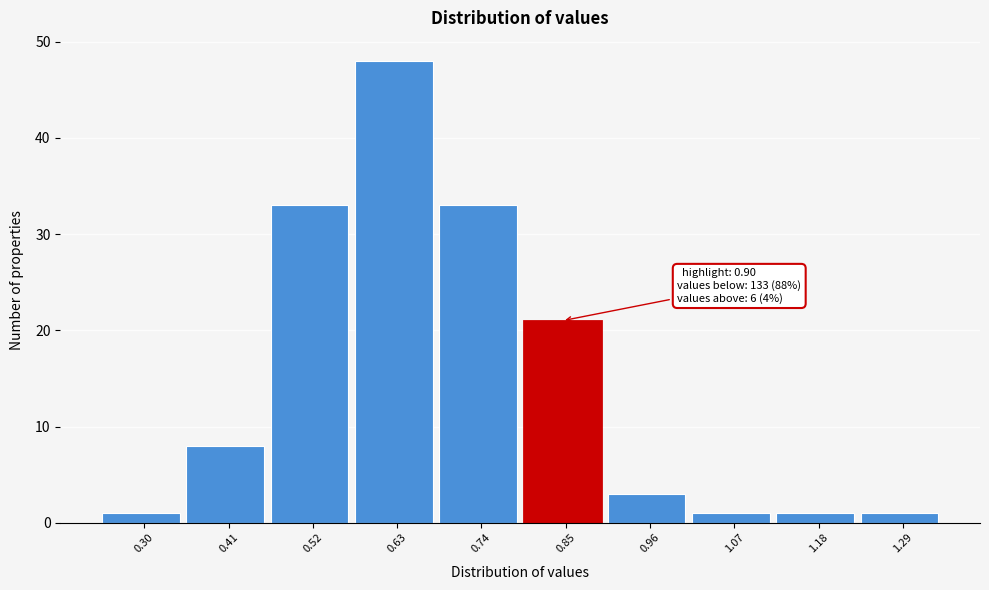

Reading right to left, list all the values displayed in this chart.

1.29=1	1.18=1	1.07=1	0.96=3	0.85=21	0.74=33	0.63=48	0.52=33	0.41=8	0.30=1